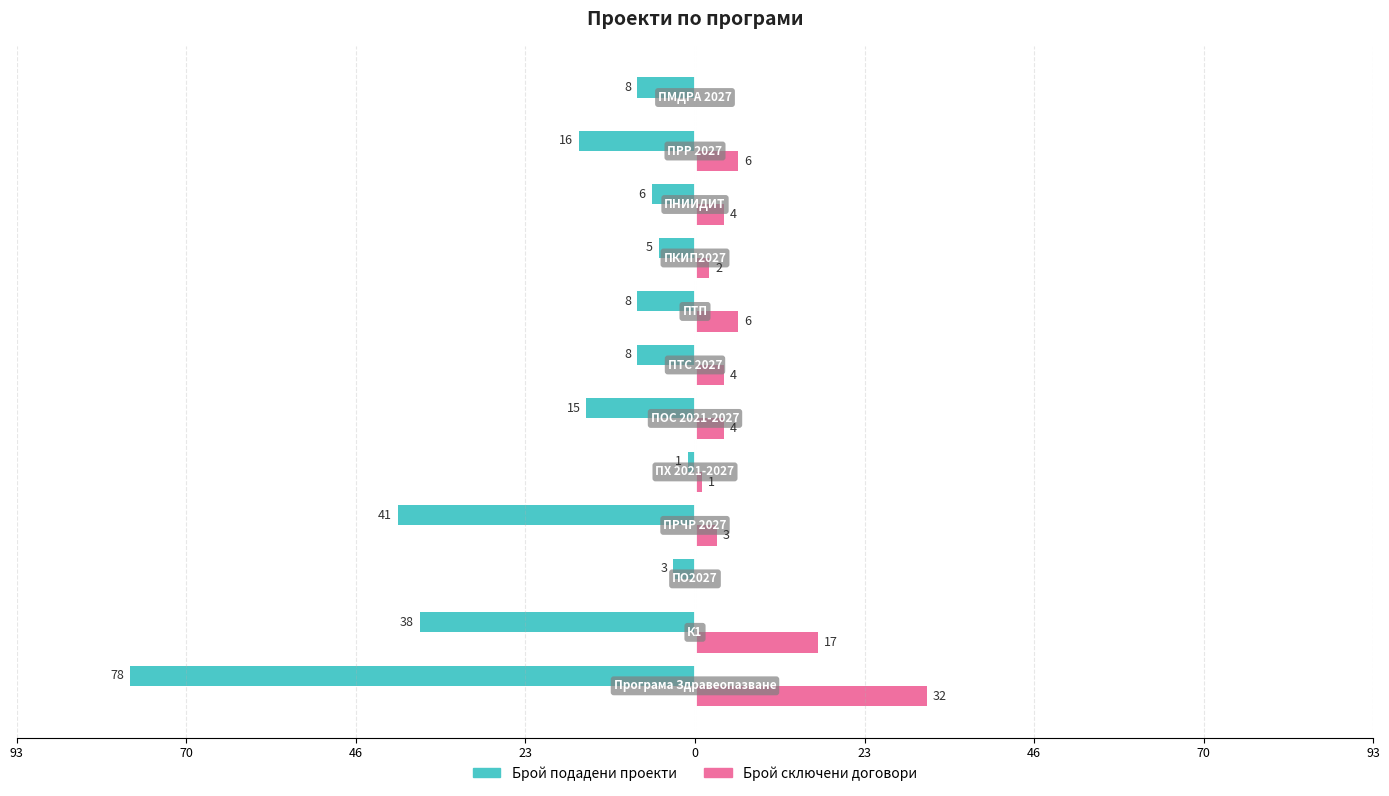

What is the value of the Брой подадени проекти bar at the 10th from the left?

-6